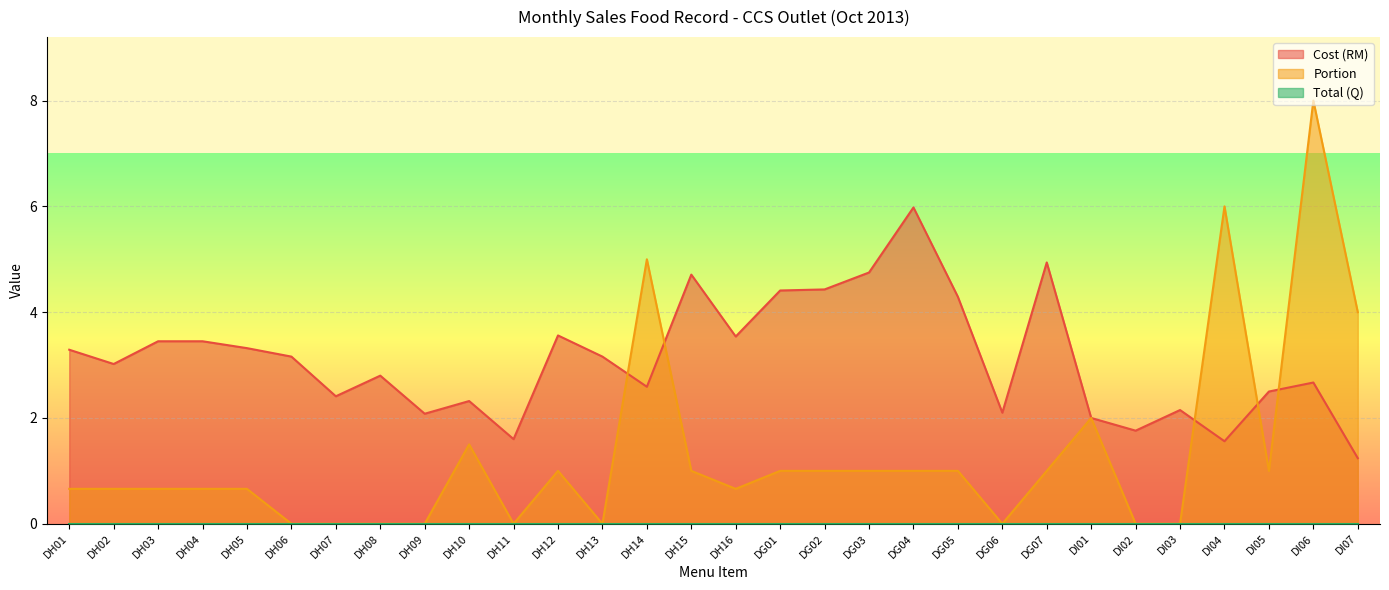

What is the greatest value displayed?

8.0